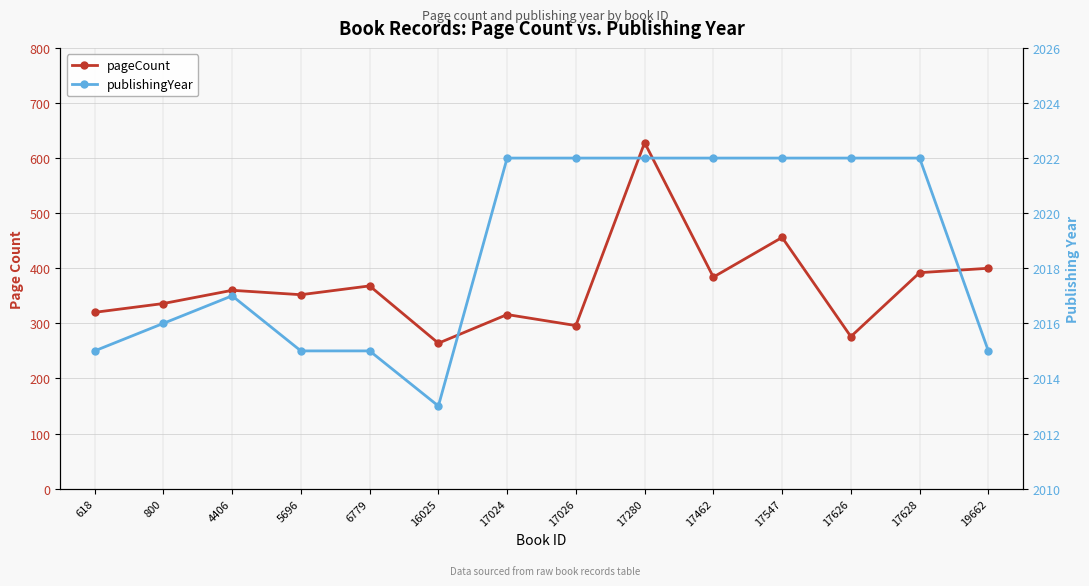

Does the chart display data point markers on the line(s)?

Yes